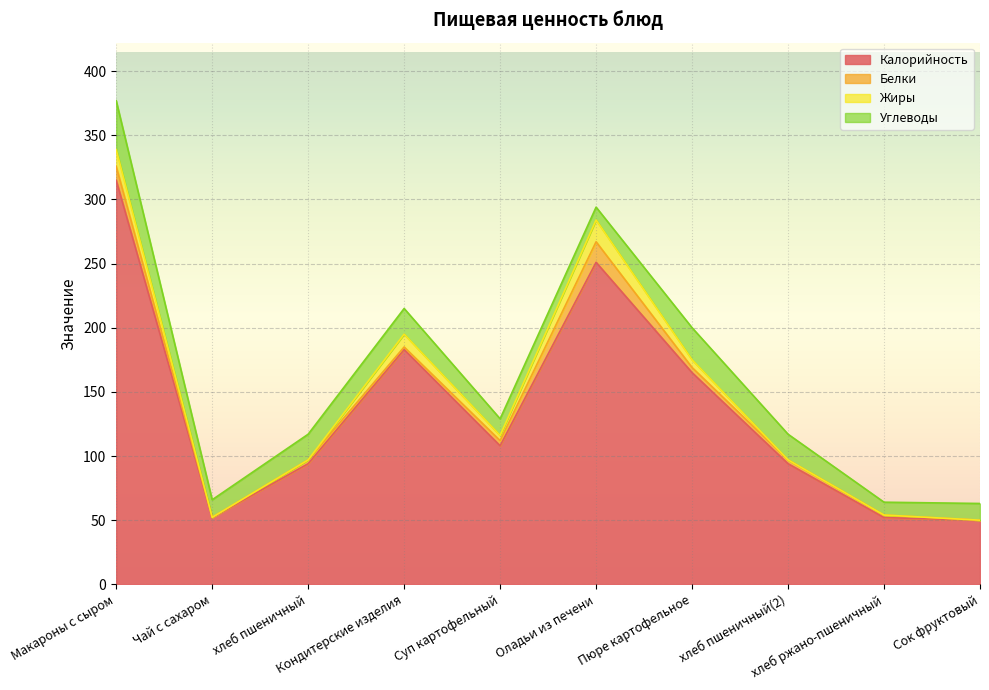

Reading left to right, extract all data points from this chart.

Калорийность: 315.0	52.0	94.0	183.0	108.0	251.0	165.0	94.0	52.0	50.0
Белки: 10.8	0.2	3.0	2.0	4.0	16.0	4.0	3.0	2.0	0.0
Жиры: 13.1	0.0	0.0	10.0	4.0	17.0	6.0	0.0	0.0	0.0
Углеводы: 38.1	13.7	20.0	20.0	13.0	10.0	25.0	20.0	10.0	13.0